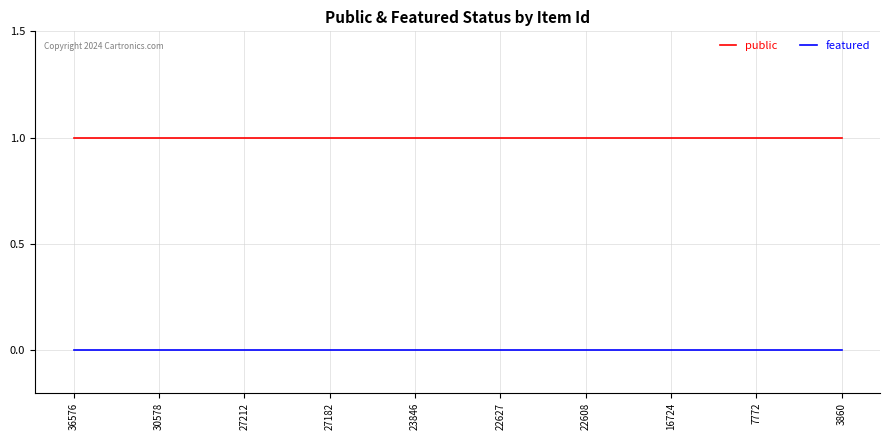

At how many categories does at least one series exceed 0?

10